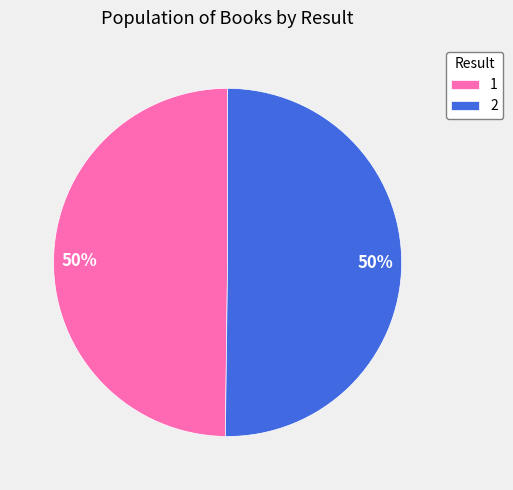

True or false: 2 accounts for 62% of the total.

False